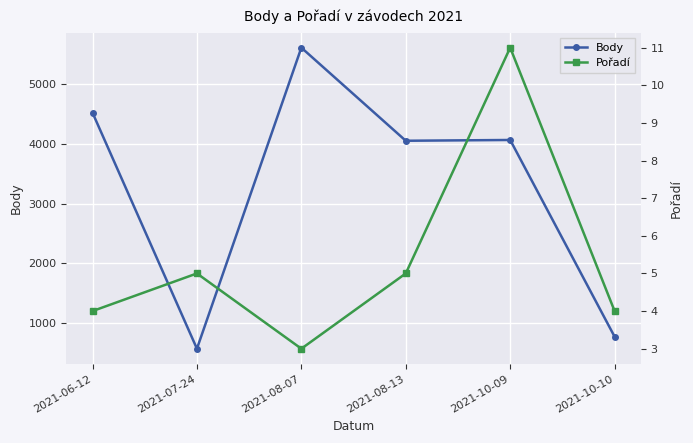

Between 2021-07-24 and 2021-10-10, which is larger?

2021-10-10